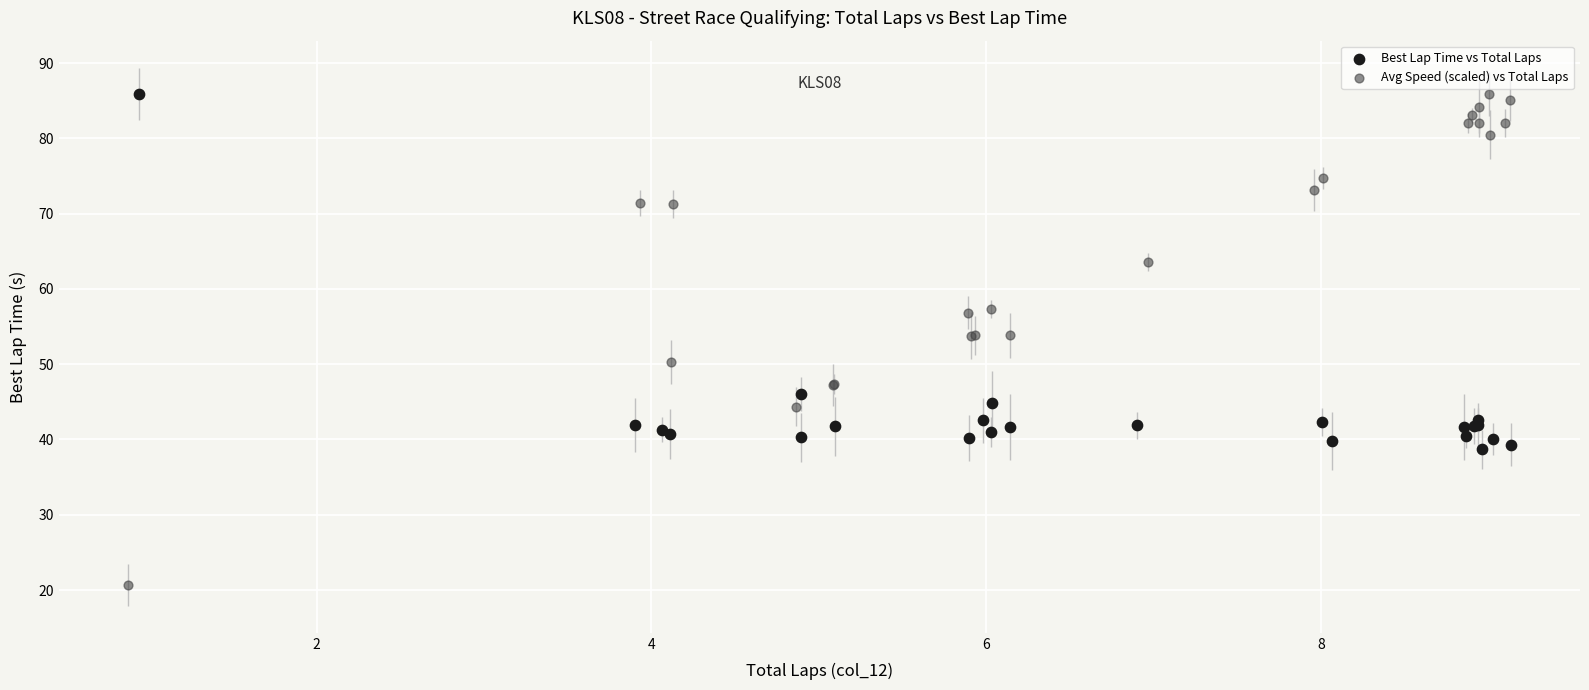

Which series contains the lowest Y value?

Avg Speed (scaled) vs Total Laps